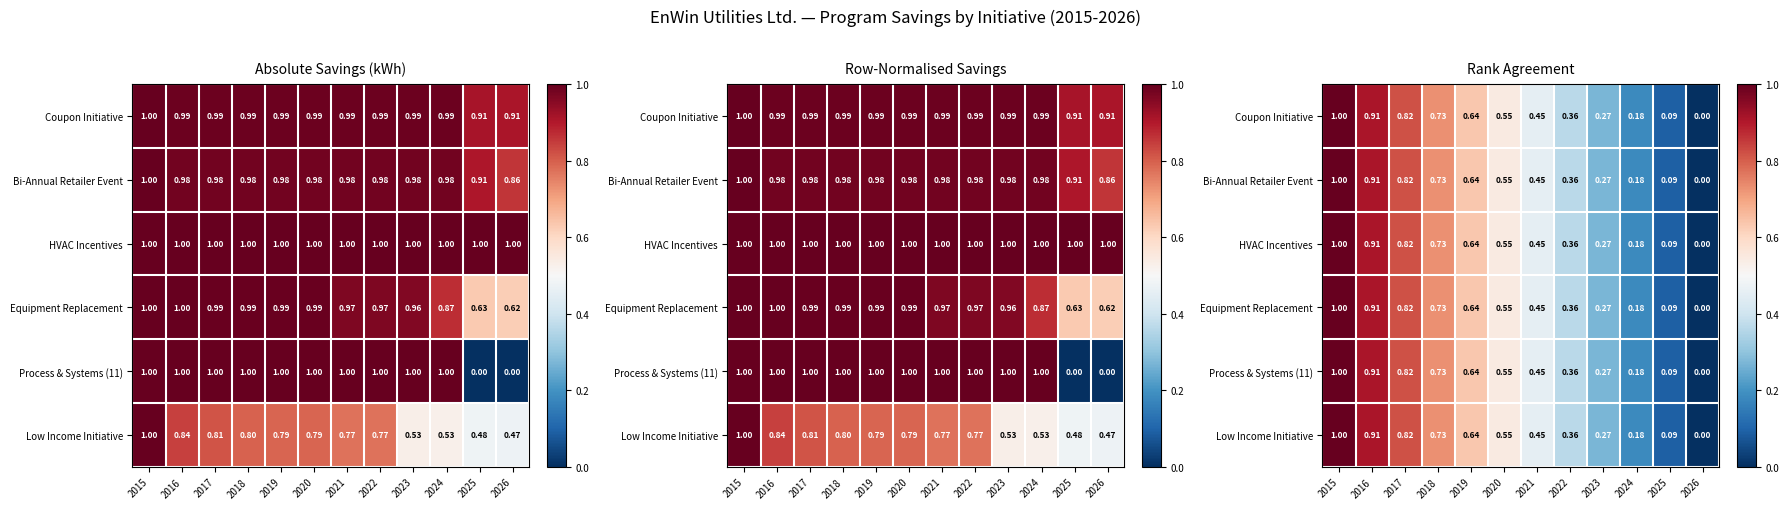

What is the total value across all series at 2018?

4.4